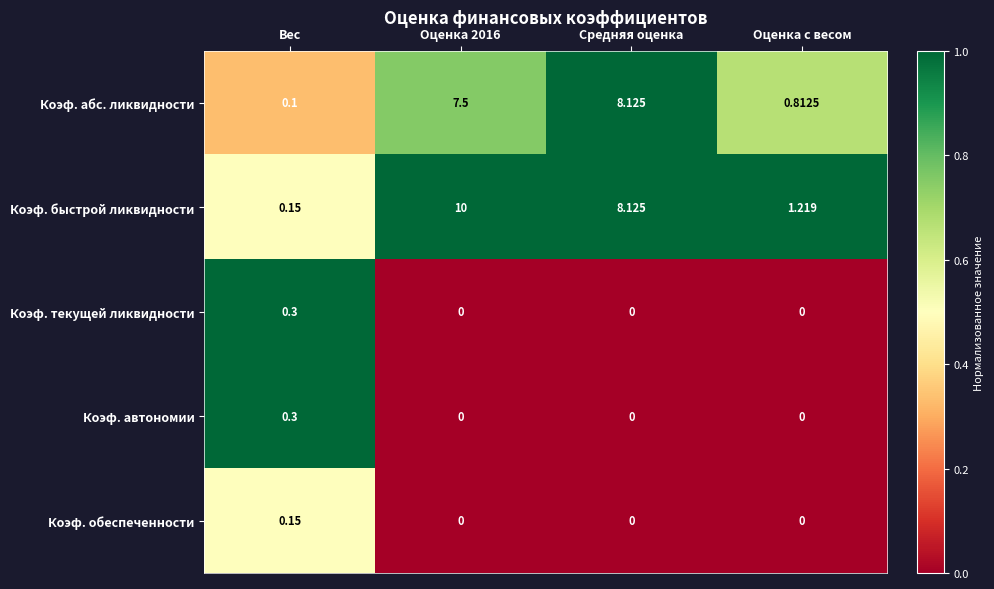

Which series changed the most between Оценка 2016 and Оценка с весом?

Коэф. быстрой ликвидности